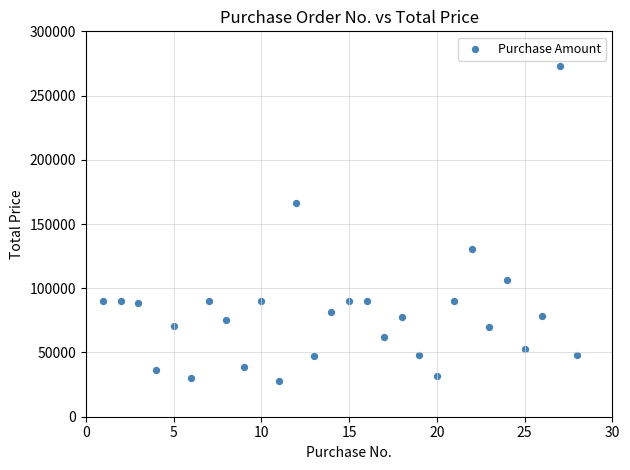

What Y value in the scatter plot is closest to 150408?

166026.0